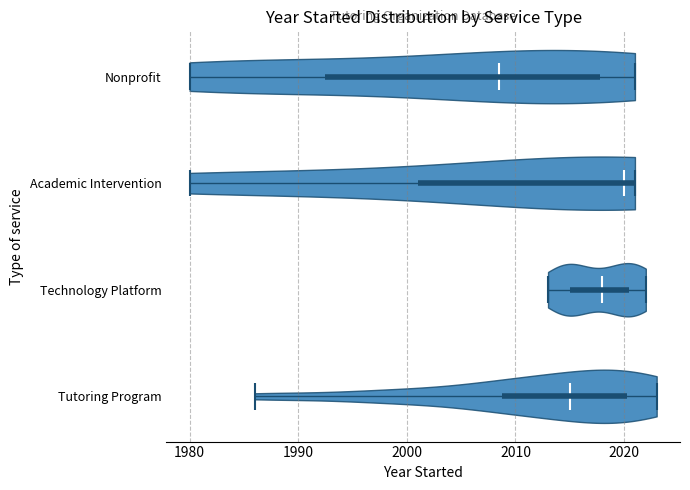

Reading bottom to top, read every violin against the x-axis: where its median line is, and the lowest and highest points it reaches. The values are not printed on the chart, so give them approximately, as read against the axis.

Tutoring Program: median line 2015, lowest point 1986, highest point 2023
Technology Platform: median line 2018, lowest point 2013, highest point 2022
Academic Intervention: median line 2020, lowest point 1980, highest point 2021
Nonprofit: median line 2009, lowest point 1980, highest point 2021